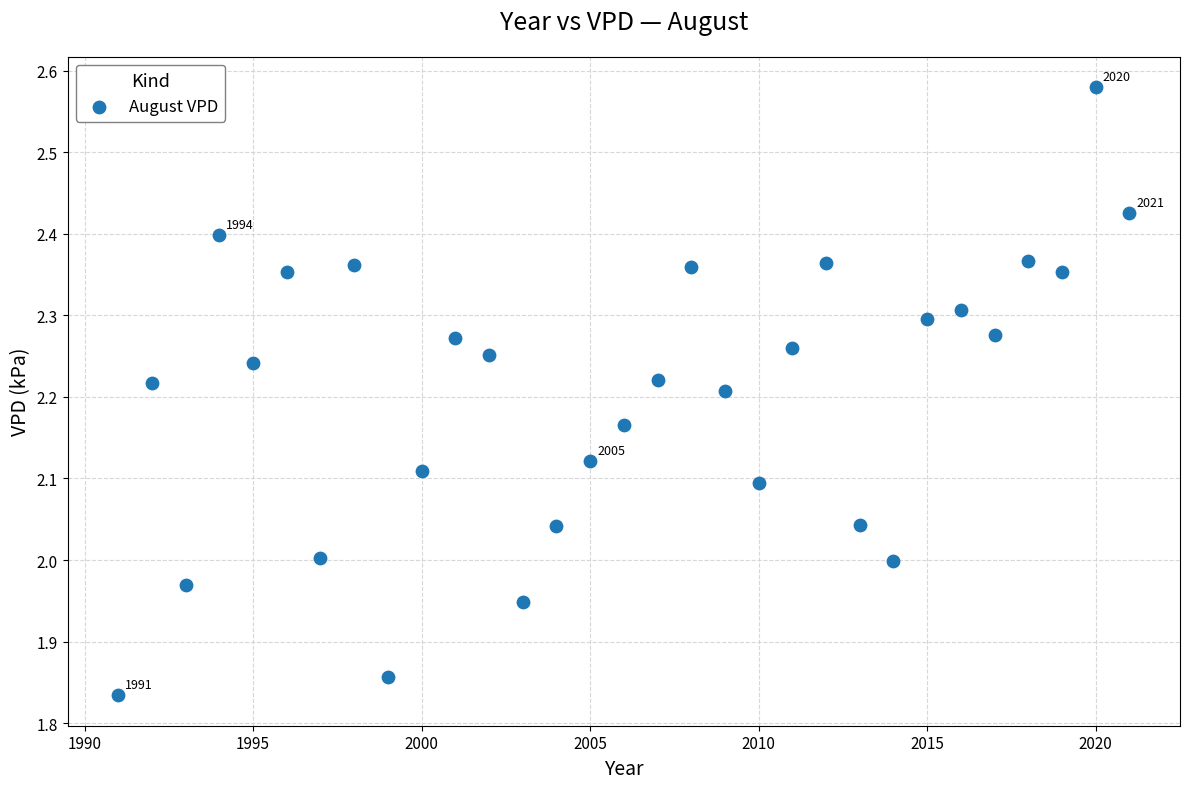

What is the range of Y values (max minus min)?

0.7